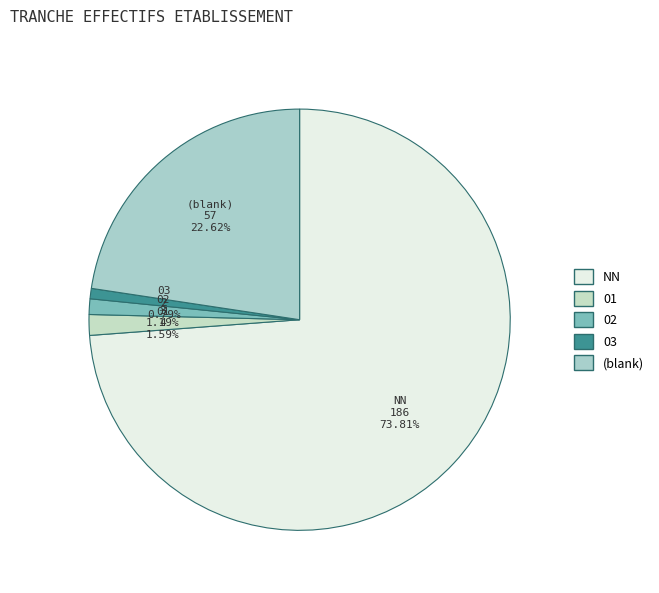

Which has a higher value, (blank) or 03?

(blank)